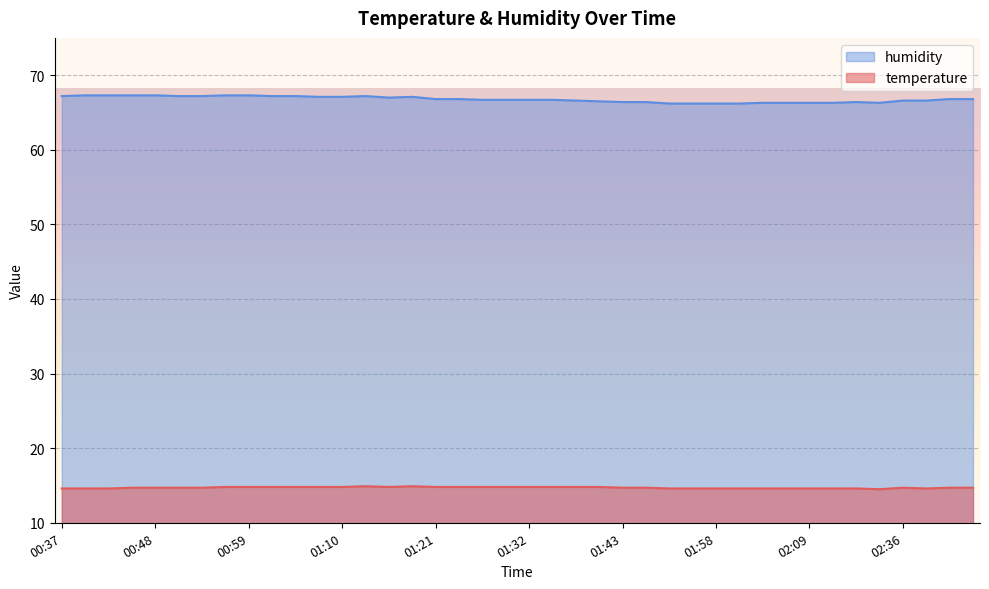

Where is humidity nearest to the value 66?

01:52